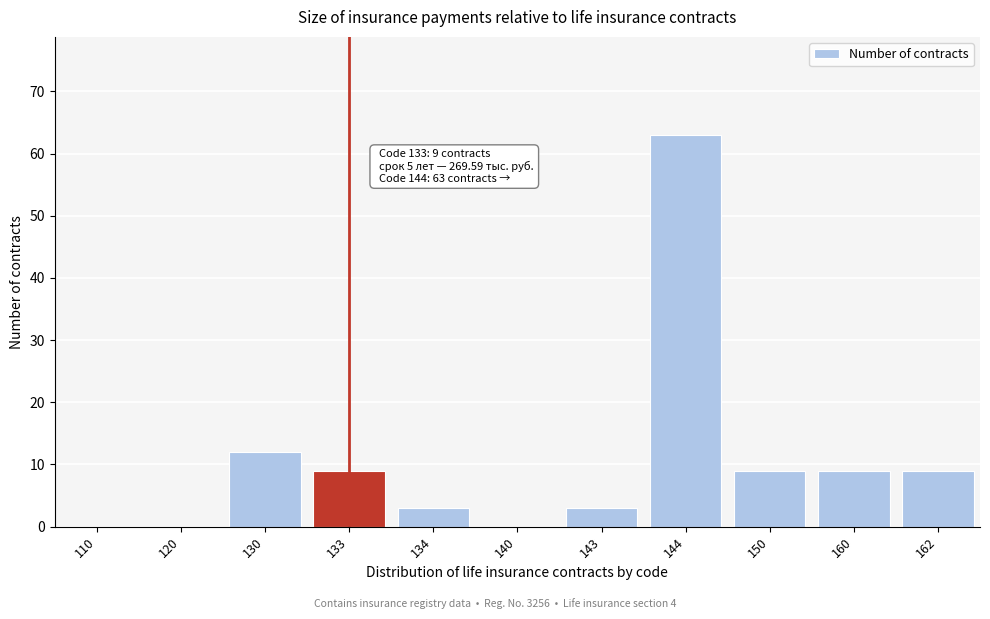

Reading left to right, transcribe all the data shown in this chart.

110=0	120=0	130=12	133=9	134=3	140=0	143=3	144=63	150=9	160=9	162=9